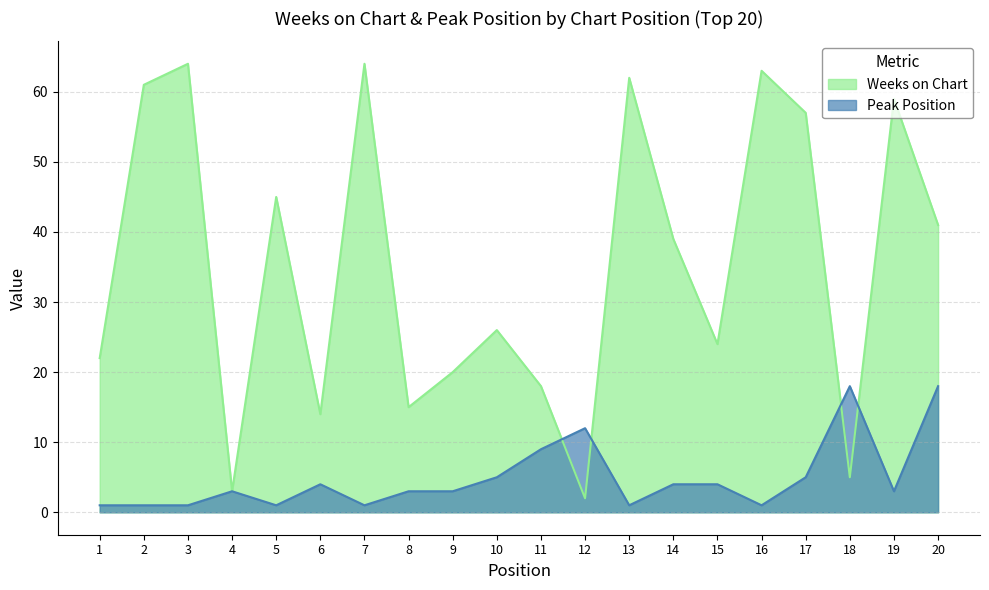

The value of Peak Position at 20 is 18. True or false?

True